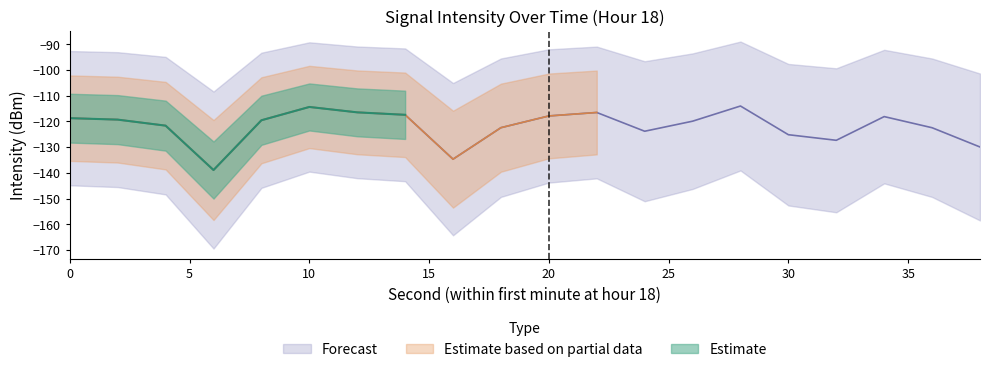

Which label corresponds to the smallest value in the chart?

6